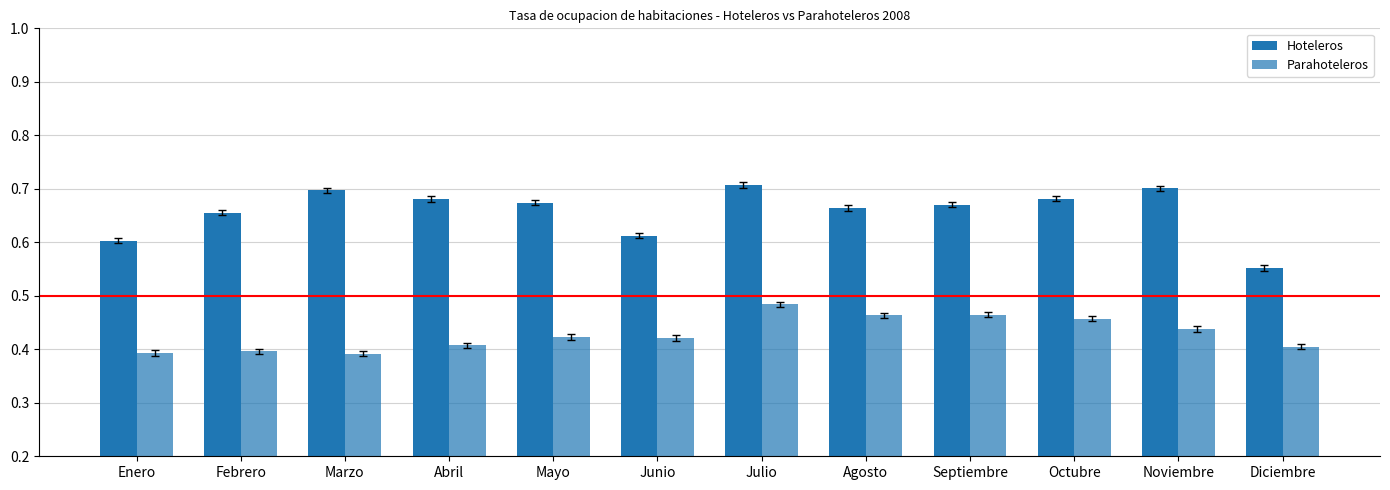

What is the highest value of the Hoteleros series?

0.7